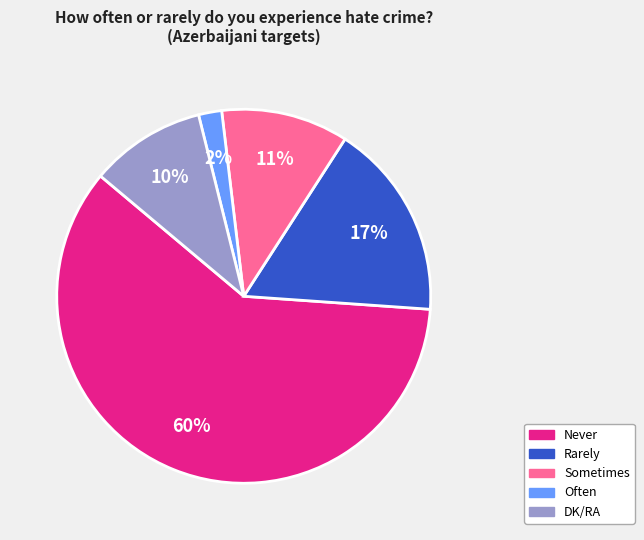

To the nearest percent, what is the difference between the largest and smallest slice percentages?

58%